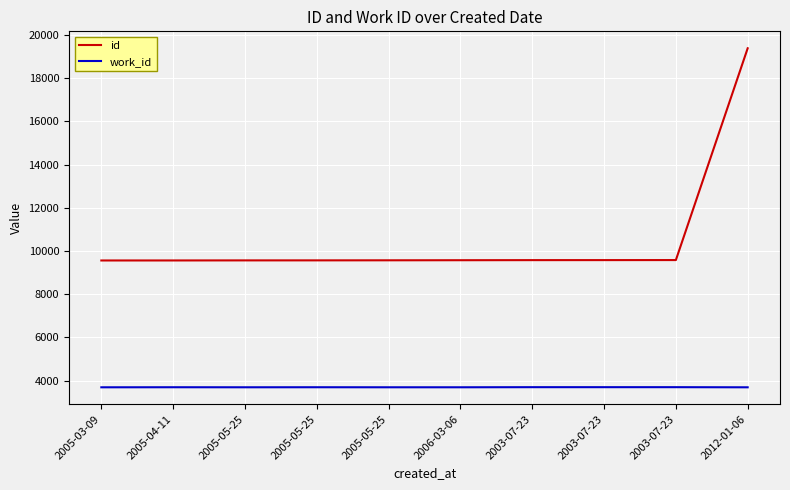

What value does the work_id series have at 2005-03-09?

3694